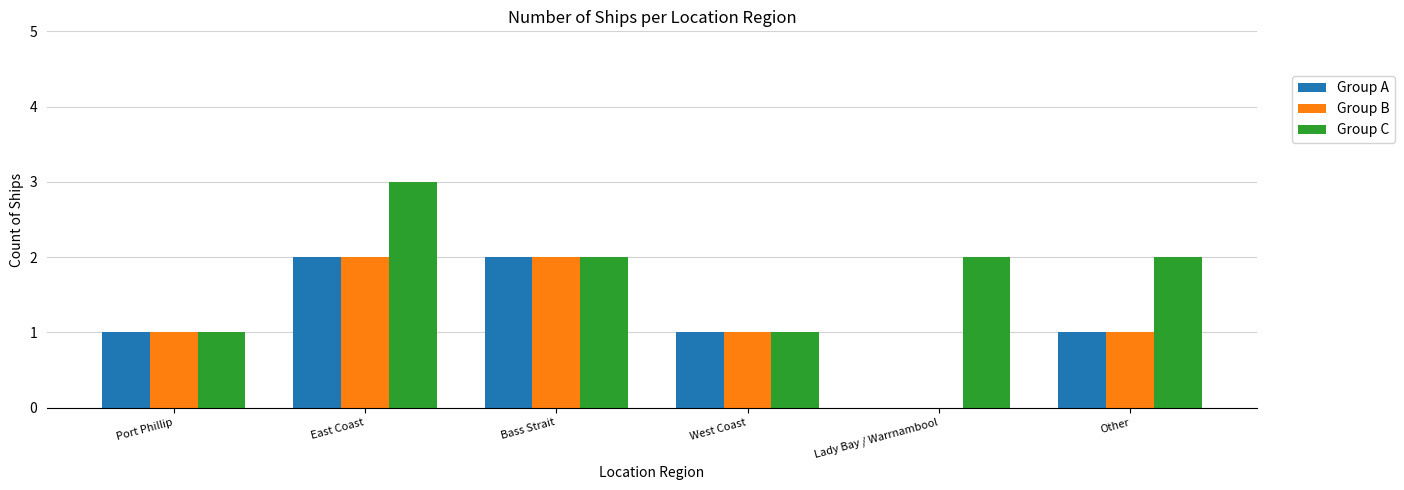

How many groups of bars are there?

6